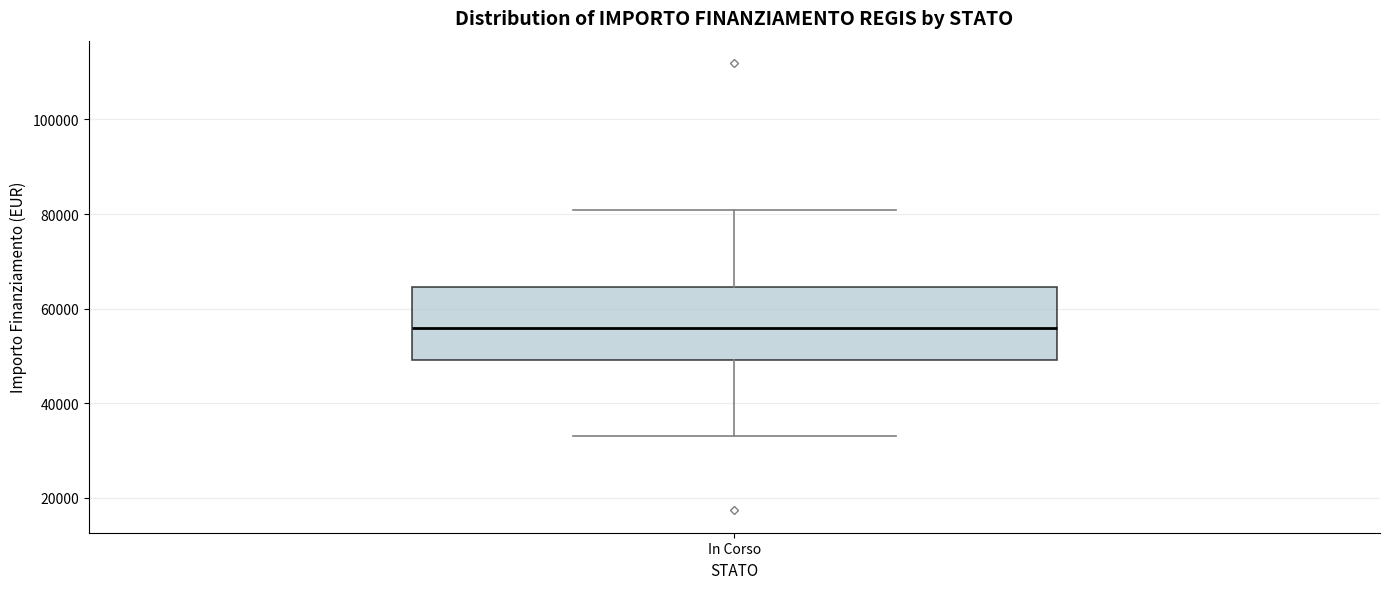

Read this box plot against the y-axis: the position of the median line, the range covered by the box, and the ends of both whiskers. The values are not printed on the chart, so give them approximately, as read against the axis.

median 56000, box 50000 to 64000, whiskers 32000 to 80000